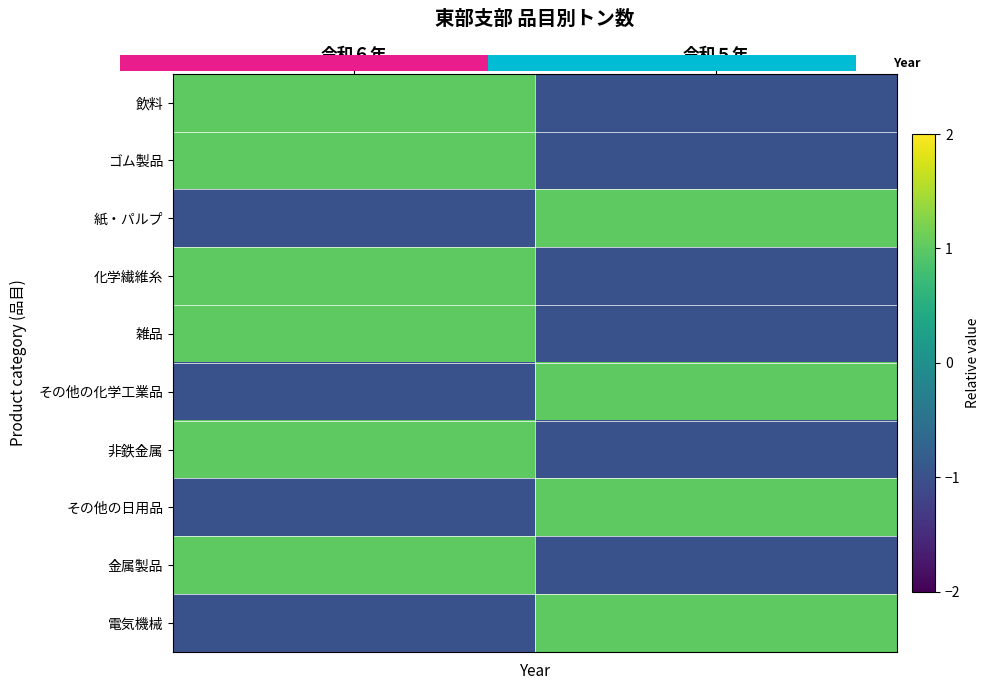

At how many categories does at least one series exceed 0?

2